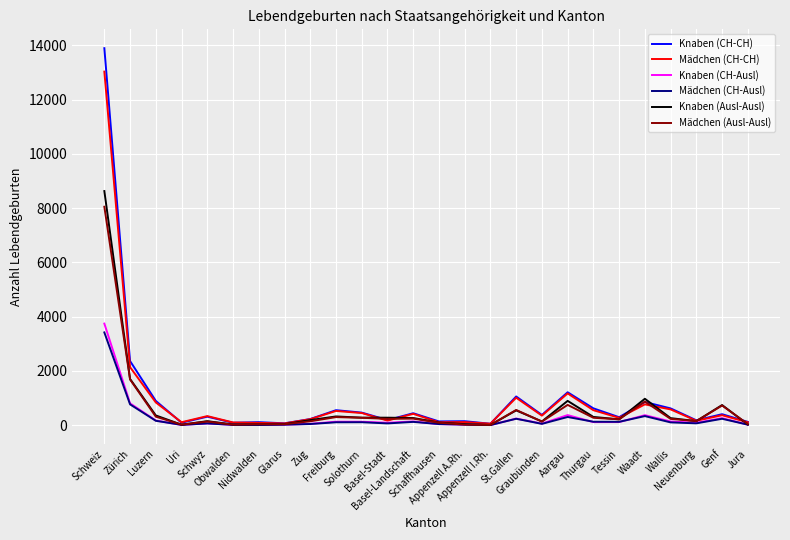

What is the maximum value shown in the chart?

13901